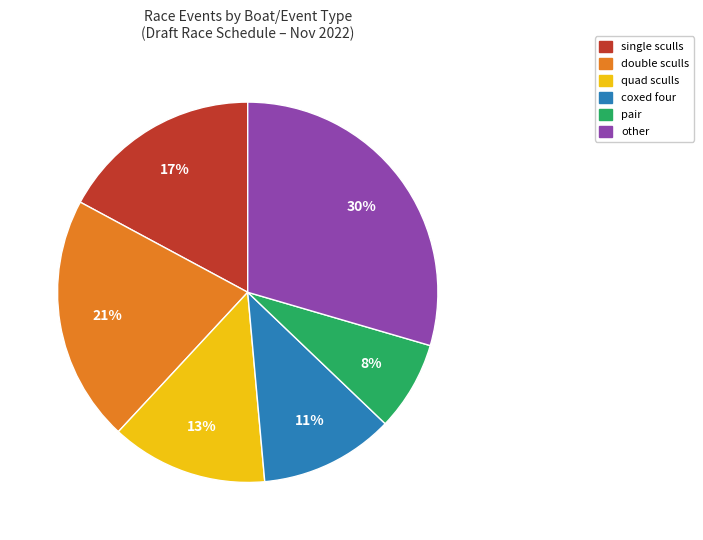

To the nearest percent, what is the difference between the largest and smallest slice percentages?

22%